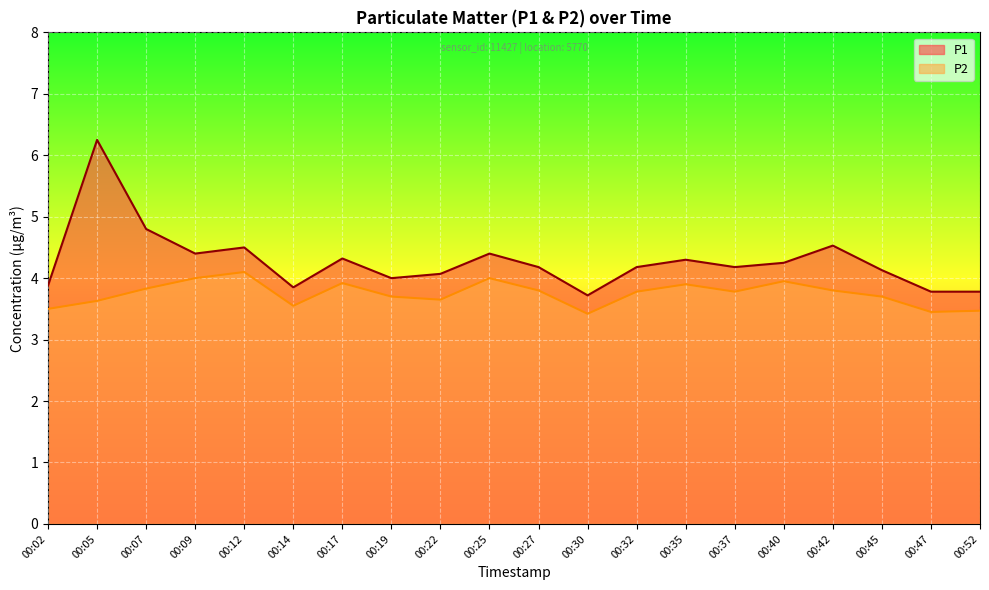

Count the number of categories in the chart.

20